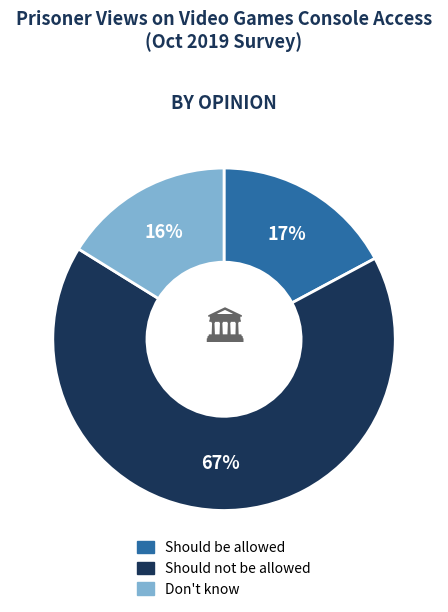

Is there a majority slice in this chart?

Yes